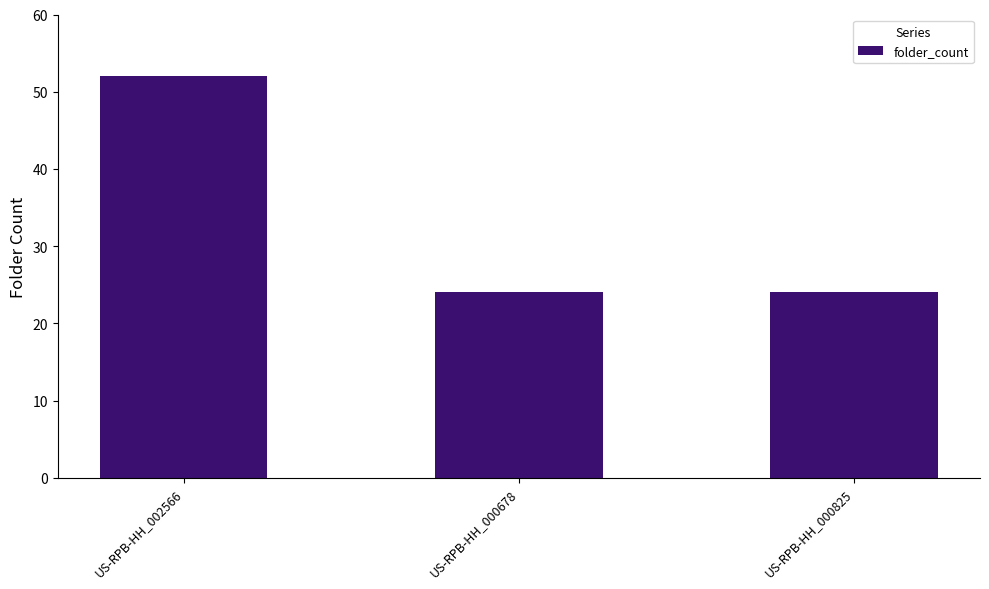

What is the value of the 1st bar from the left?

52